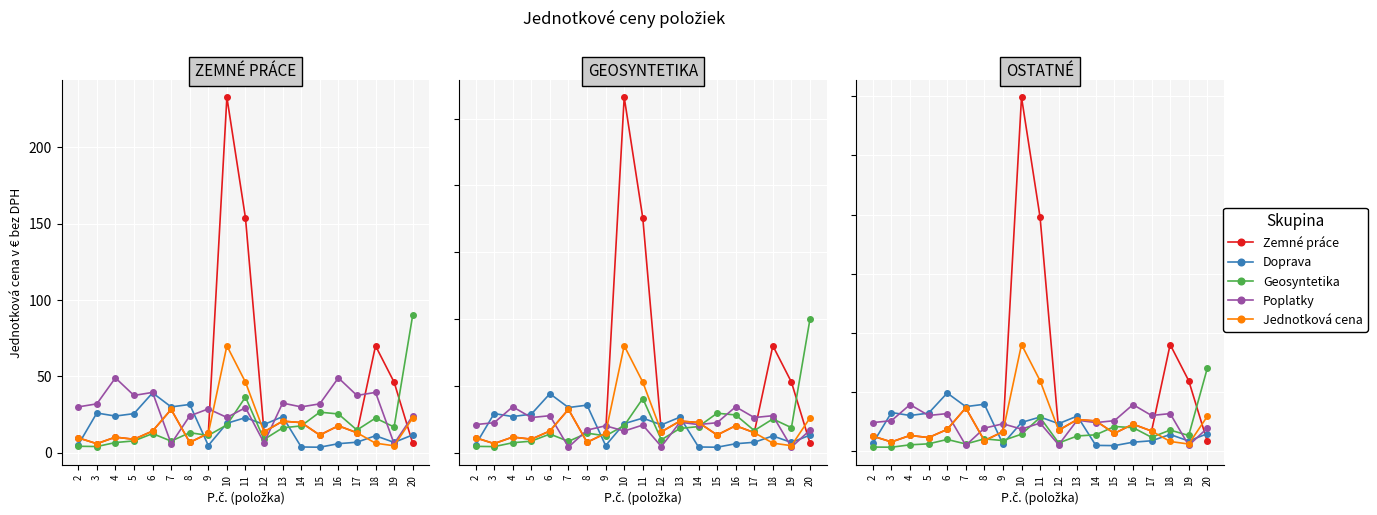

True or false: Geosyntetika has a value of 3.9 at 13.

False